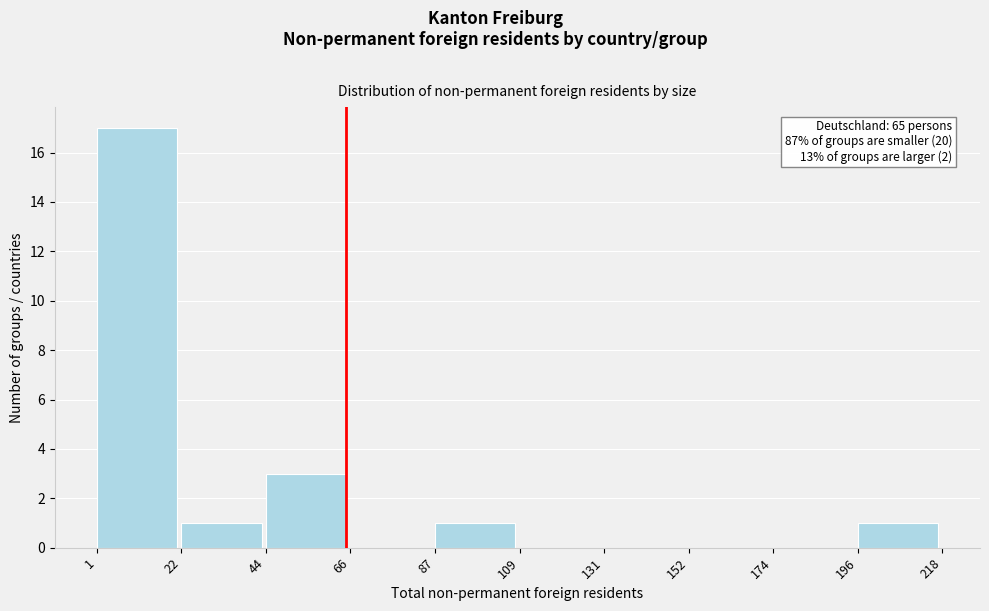

Which range on the x-axis has the tallest bar?

1 to 22